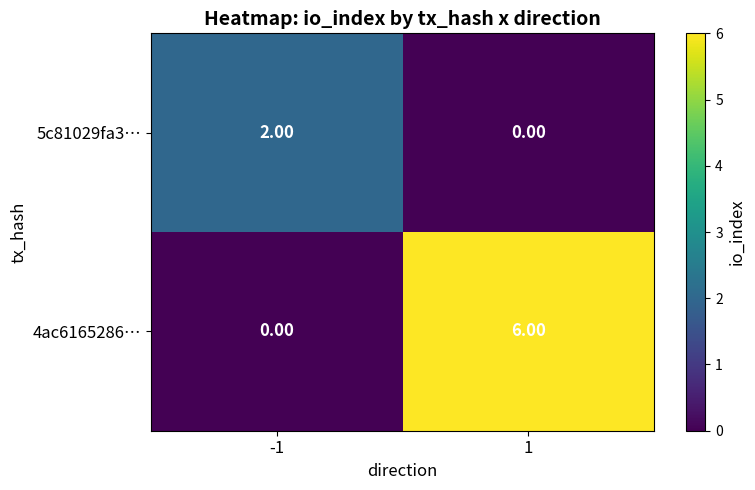

What is the spread (max minus min) of values at -1?

2